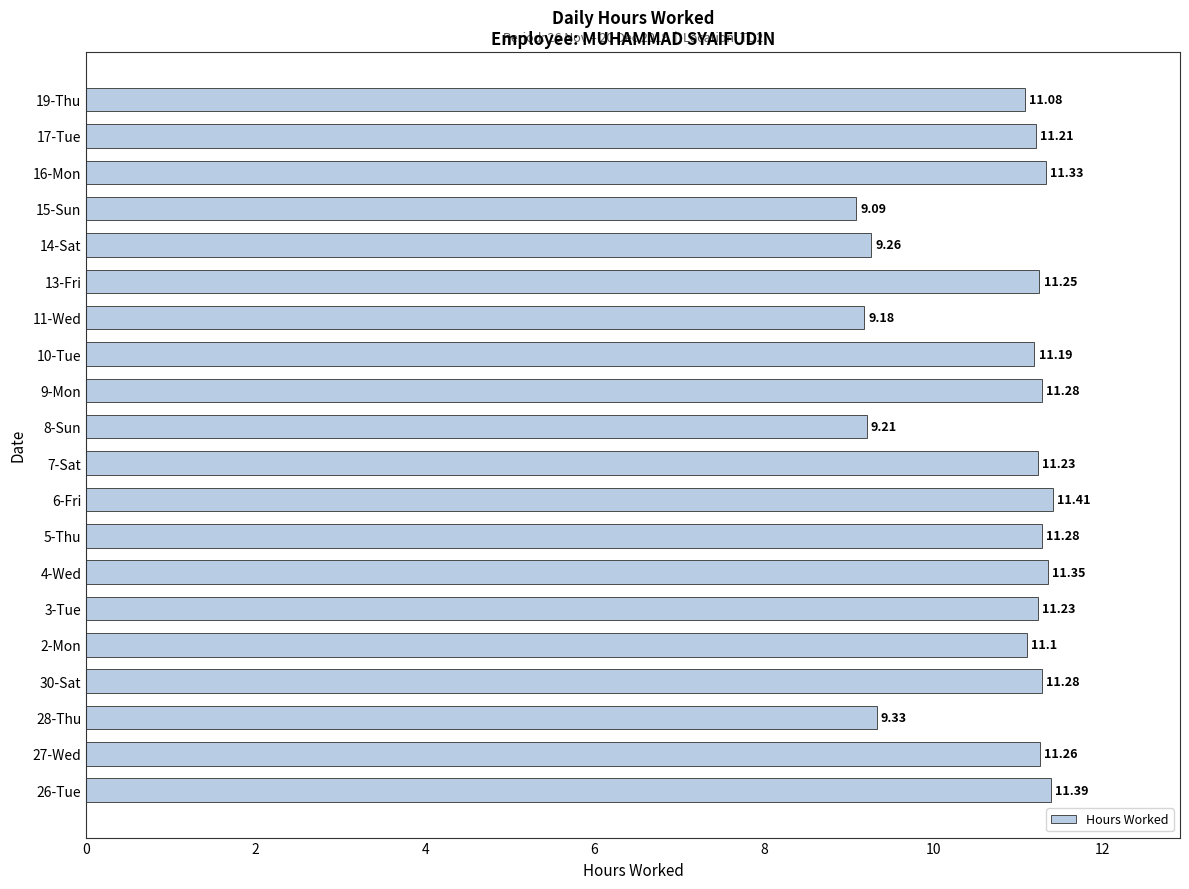

How many bars are there in total?

20